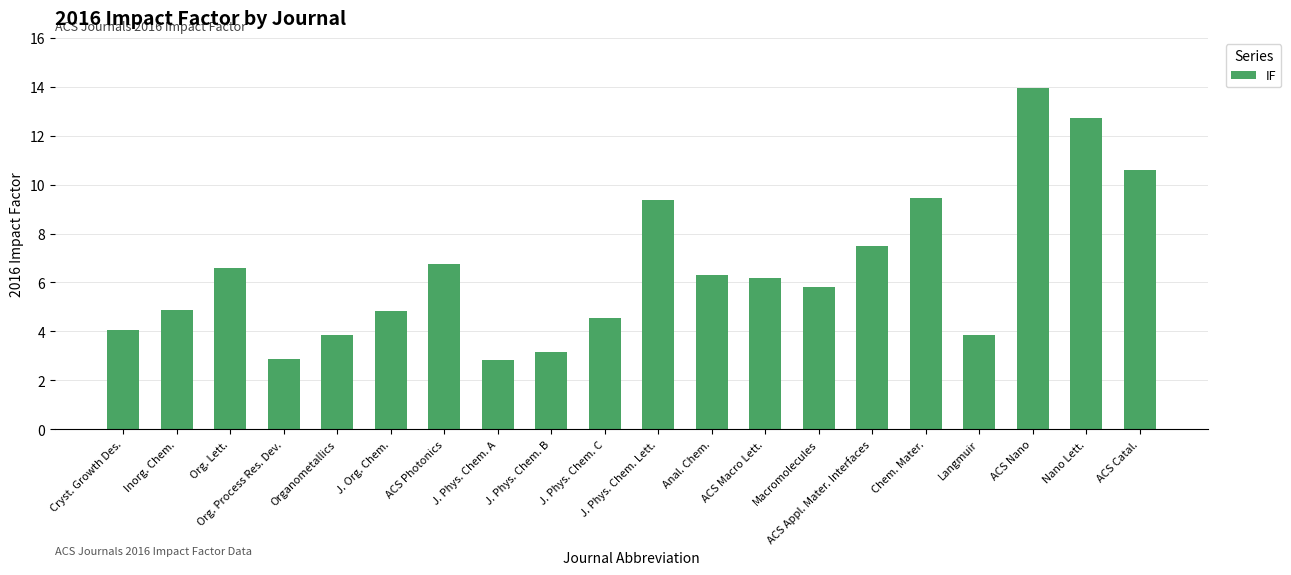

True or false: the data shows 9.4 at J. Phys. Chem. Lett..

True